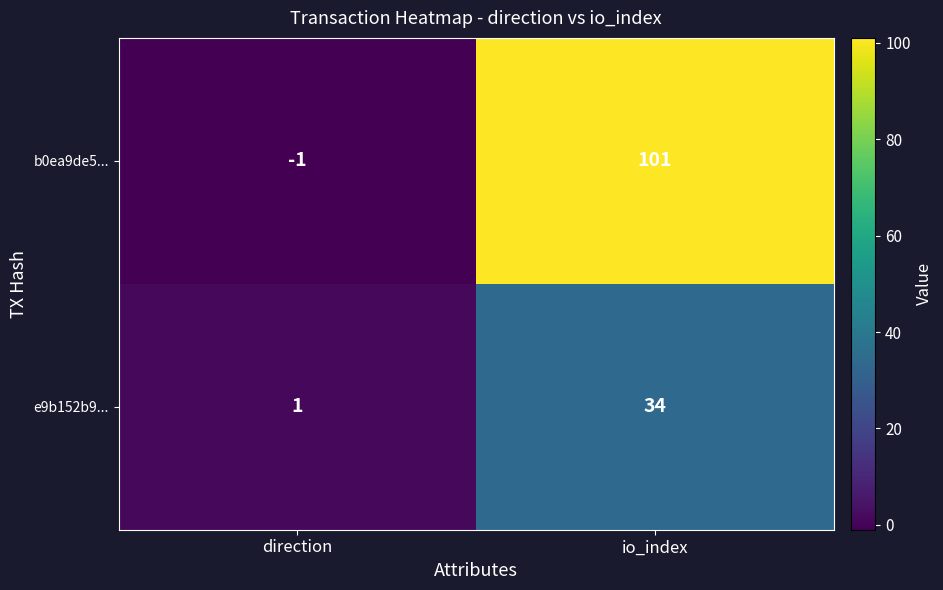

What is the spread (max minus min) of values at io_index?

67